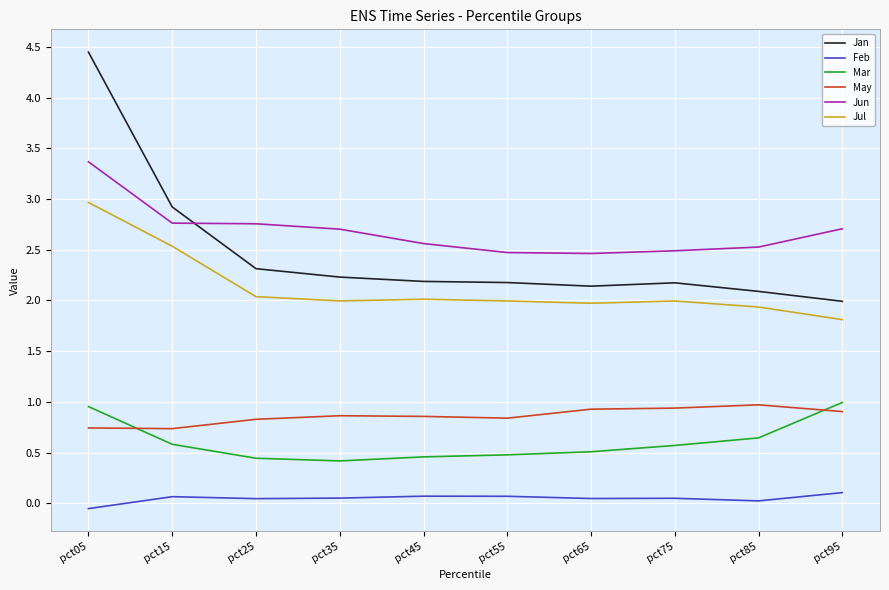

What is the difference between the highest and lowest values at pct55?

2.4